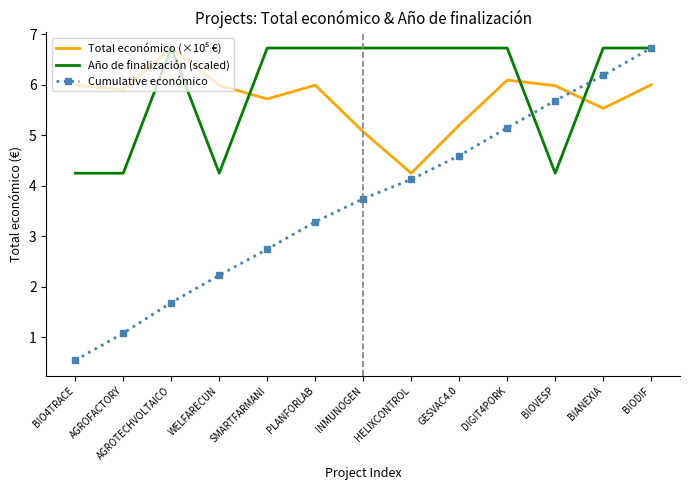

Which series has the widest spread of values?

Cumulative económico